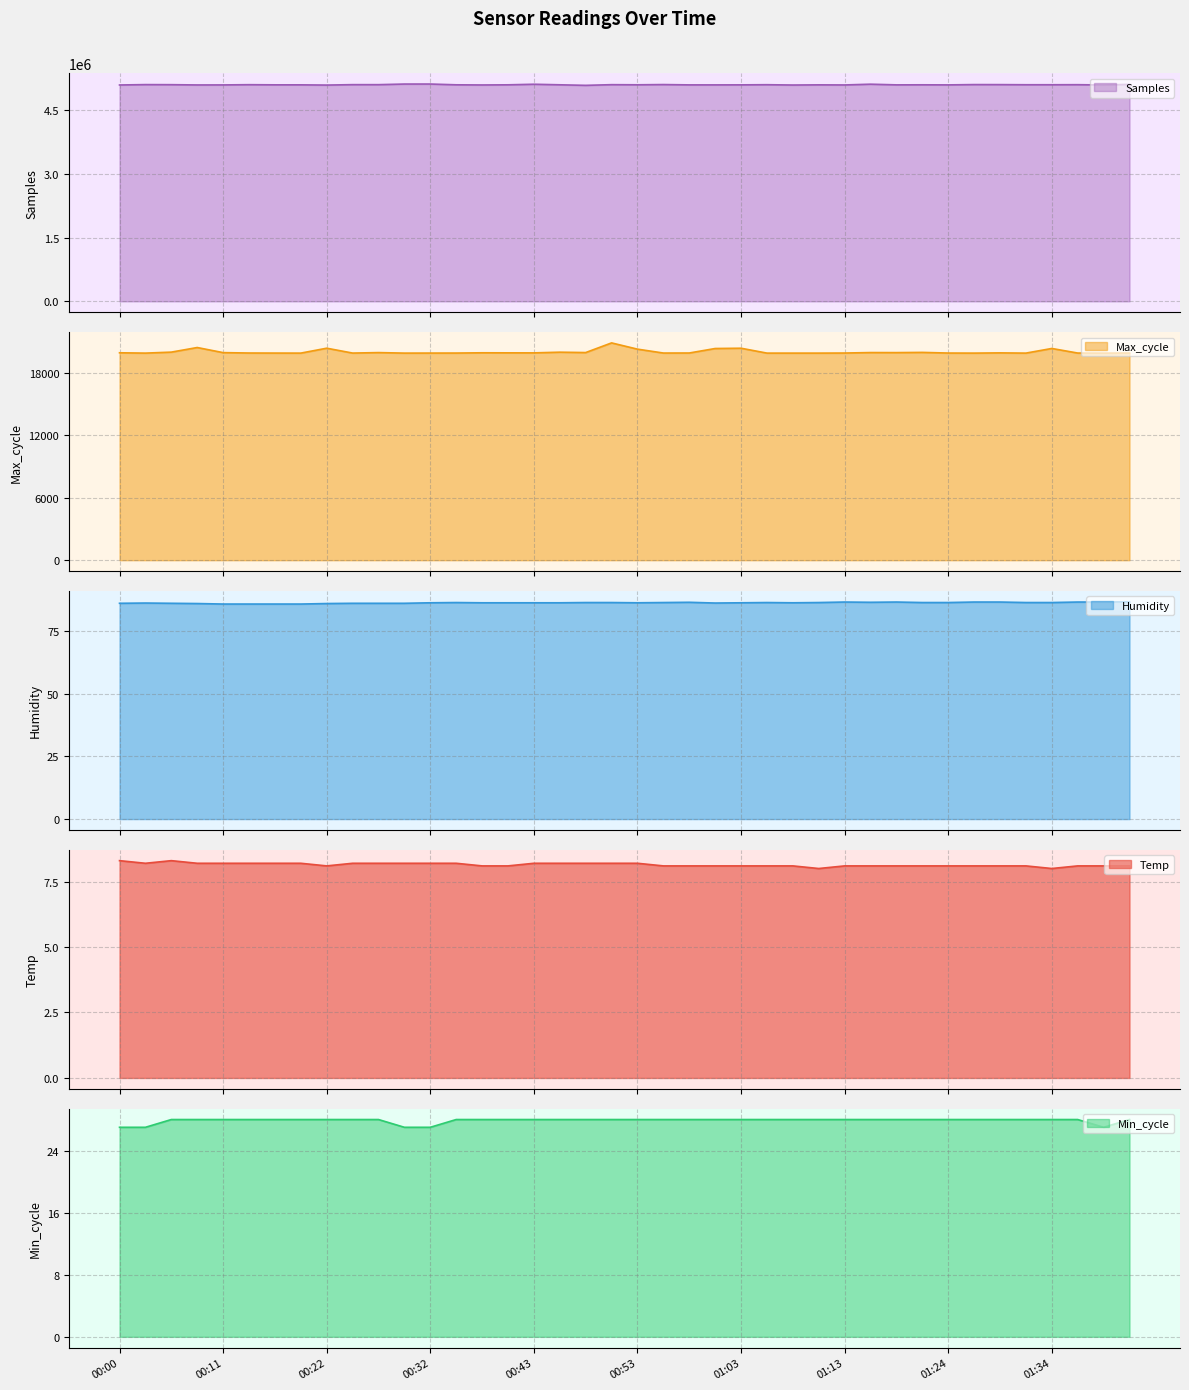

Where is the first local minimum for Samples?

00:09